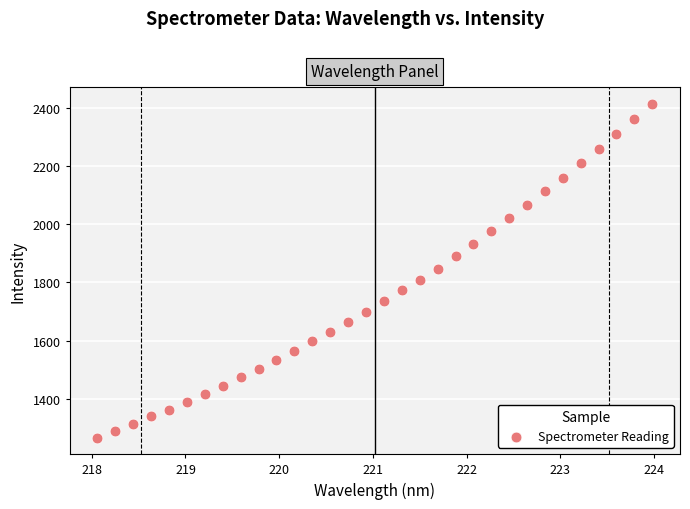

What is the range of Y values (max minus min)?

1148.3